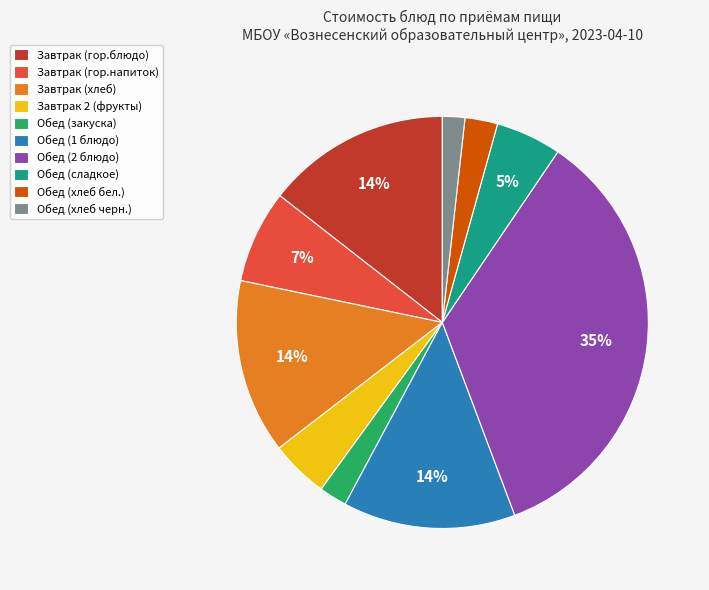

True or false: Завтрак (гор.блюдо) accounts for 29% of the total.

False